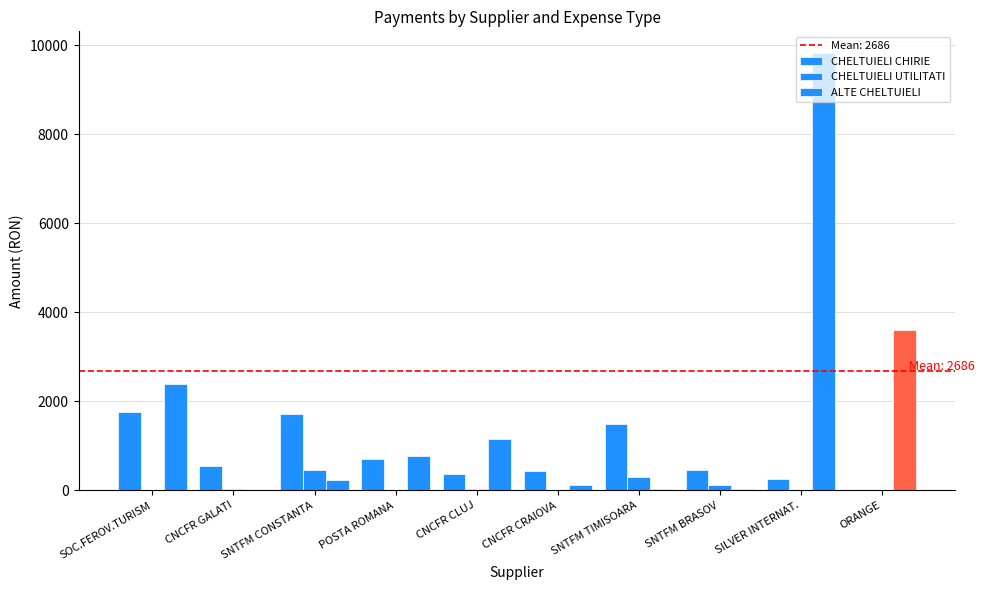

What is the sum of all CHELTUIELI UTILITATI values?

945.2